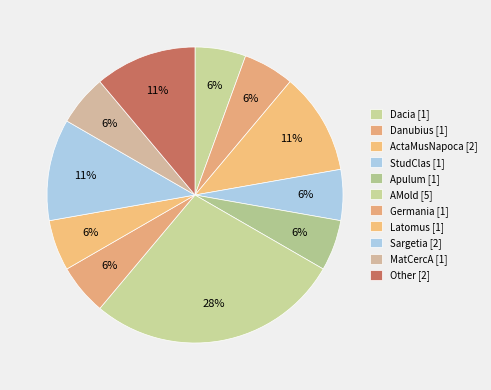

Count the number of slices in the pie.

11